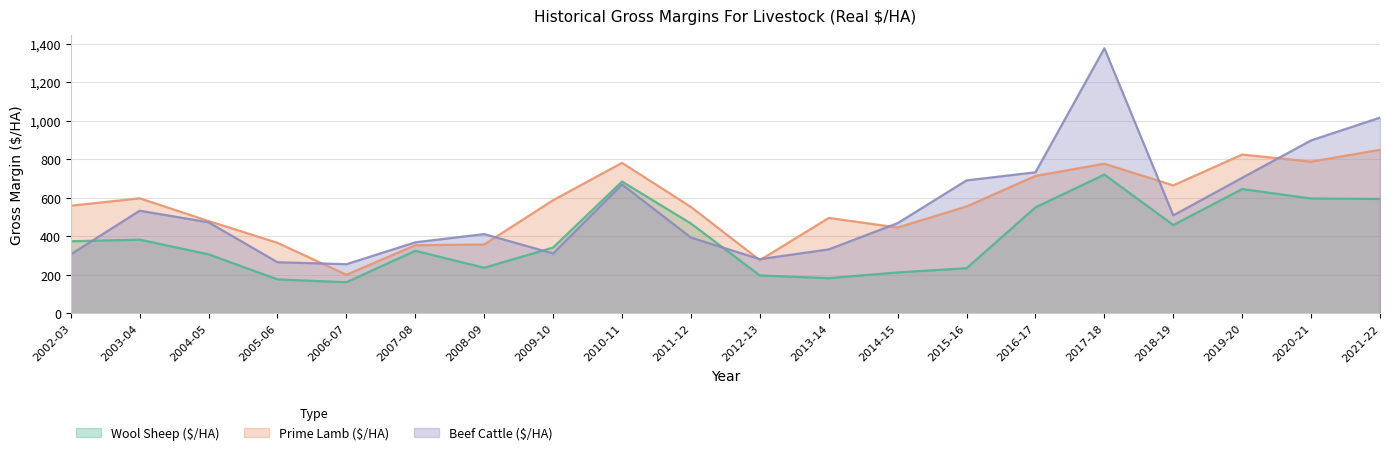

True or false: Prime Lamb ($/HA) and Wool Sheep ($/HA) cross at least once.

False